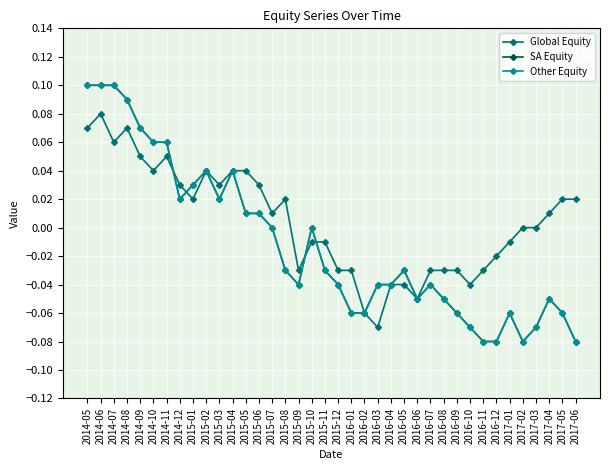

Does the chart have visible grid lines?

Yes